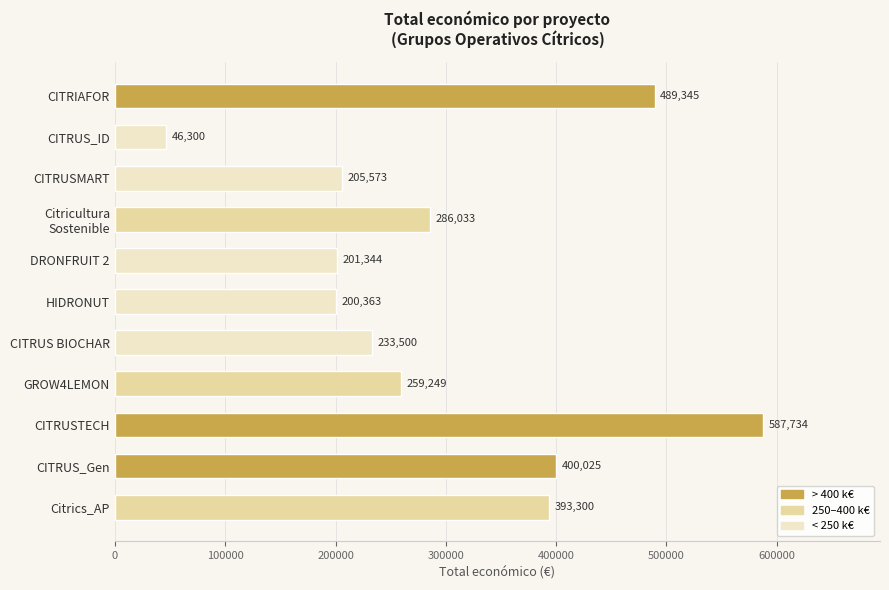

List the labels in order of value, smallest first.

CITRUS_ID, HIDRONUT, DRONFRUIT 2, CITRUSMART, CITRUS BIOCHAR, GROW4LEMON, Citricultura
Sostenible, Citrics_AP, CITRUS_Gen, CITRIAFOR, CITRUSTECH